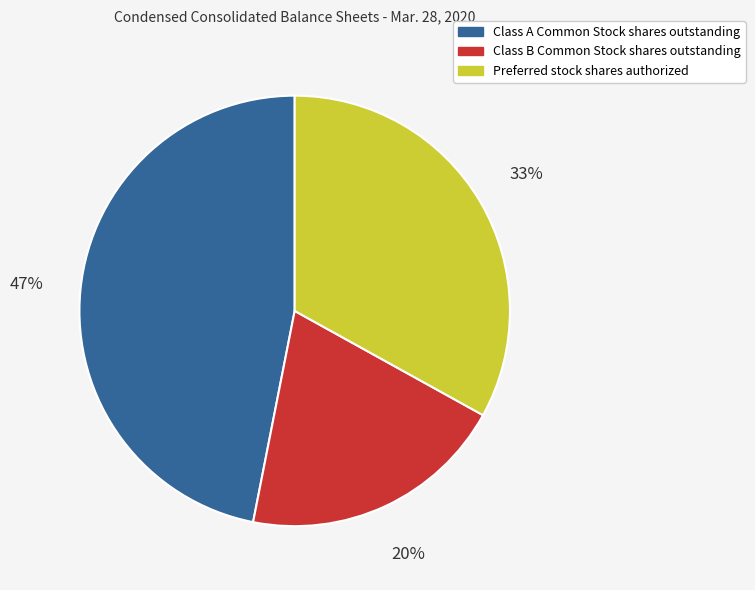

How many segments does this pie chart have?

3